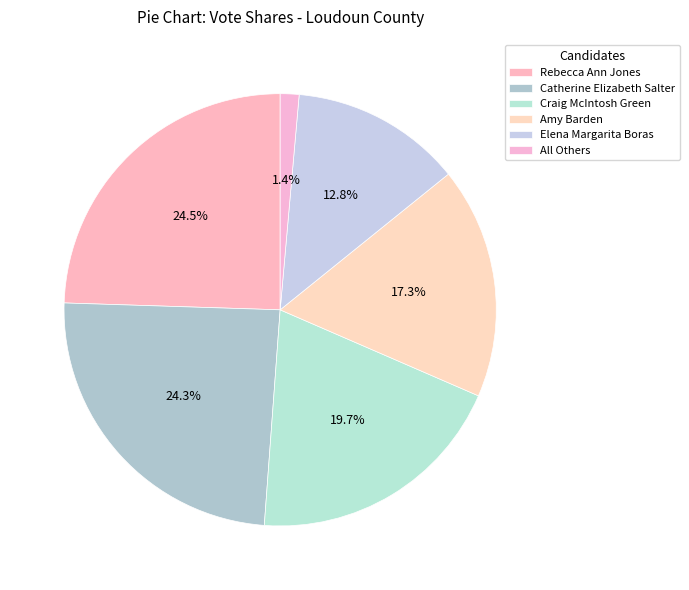

How many slices are in this pie chart?

6